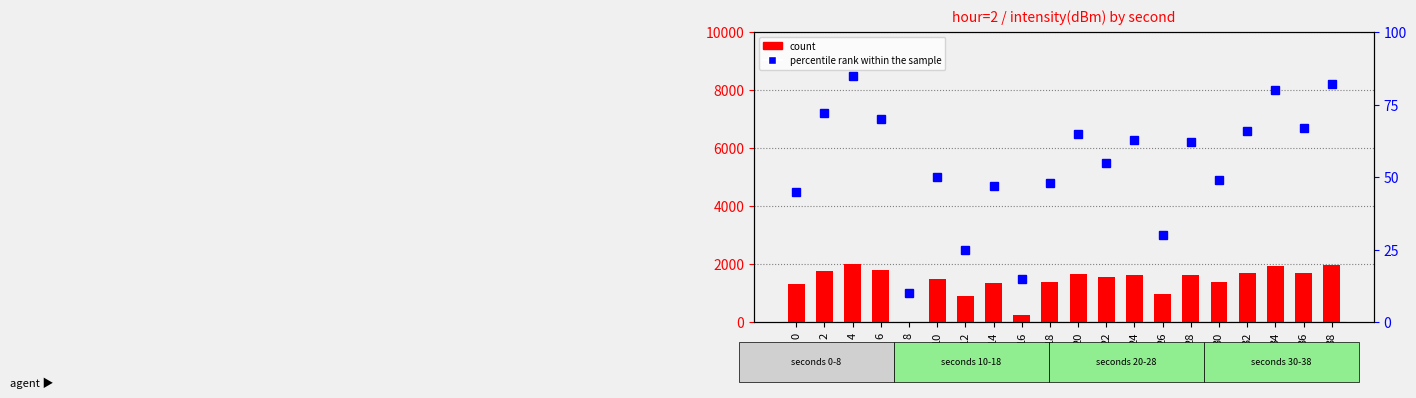

Are the bars grouped side by side (vs. stacked)?

Yes